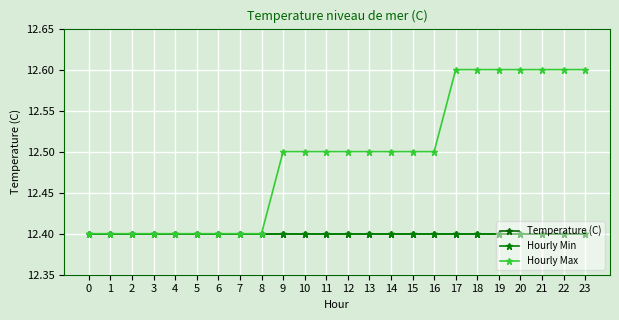

Reading right to left, transcribe all the data shown in this chart.

Temperature (C): 12.4	12.4	12.4	12.4	12.4	12.4	12.4	12.4	12.4	12.4	12.4	12.4	12.4	12.4	12.4	12.4	12.4	12.4	12.4	12.4	12.4	12.4	12.4	12.4
Hourly Min: 12.4	12.4	12.4	12.4	12.4	12.4	12.4	12.4	12.4	12.4	12.4	12.4	12.4	12.4	12.4	12.4	12.4	12.4	12.4	12.4	12.4	12.4	12.4	12.4
Hourly Max: 12.6	12.6	12.6	12.6	12.6	12.6	12.6	12.5	12.5	12.5	12.5	12.5	12.5	12.5	12.5	12.4	12.4	12.4	12.4	12.4	12.4	12.4	12.4	12.4